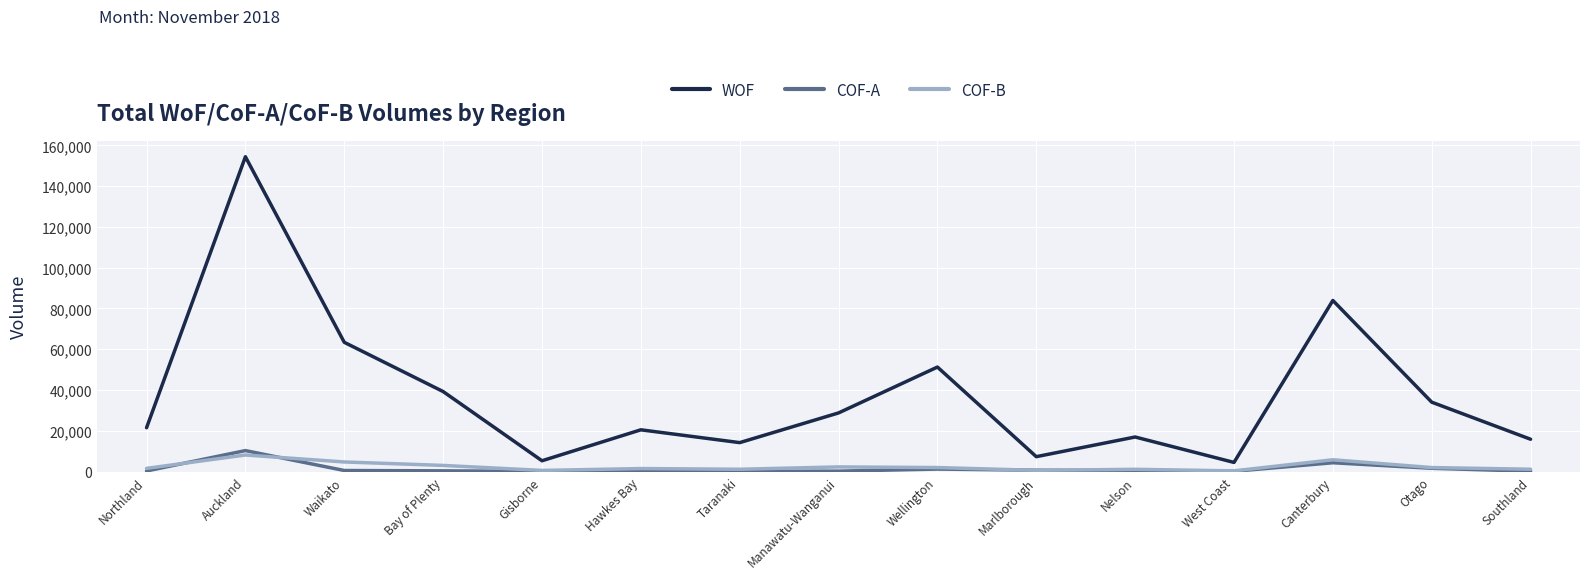

True or false: COF-B and WOF cross at least once.

False